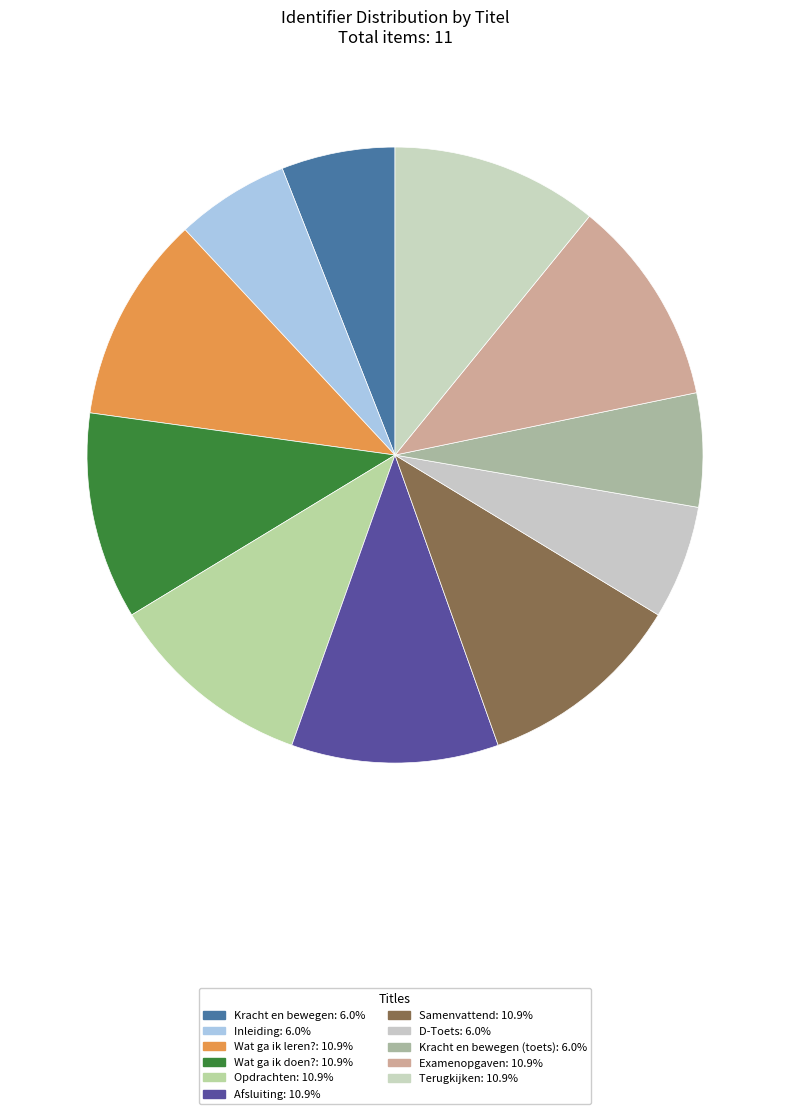

How many slices are in this pie chart?

11